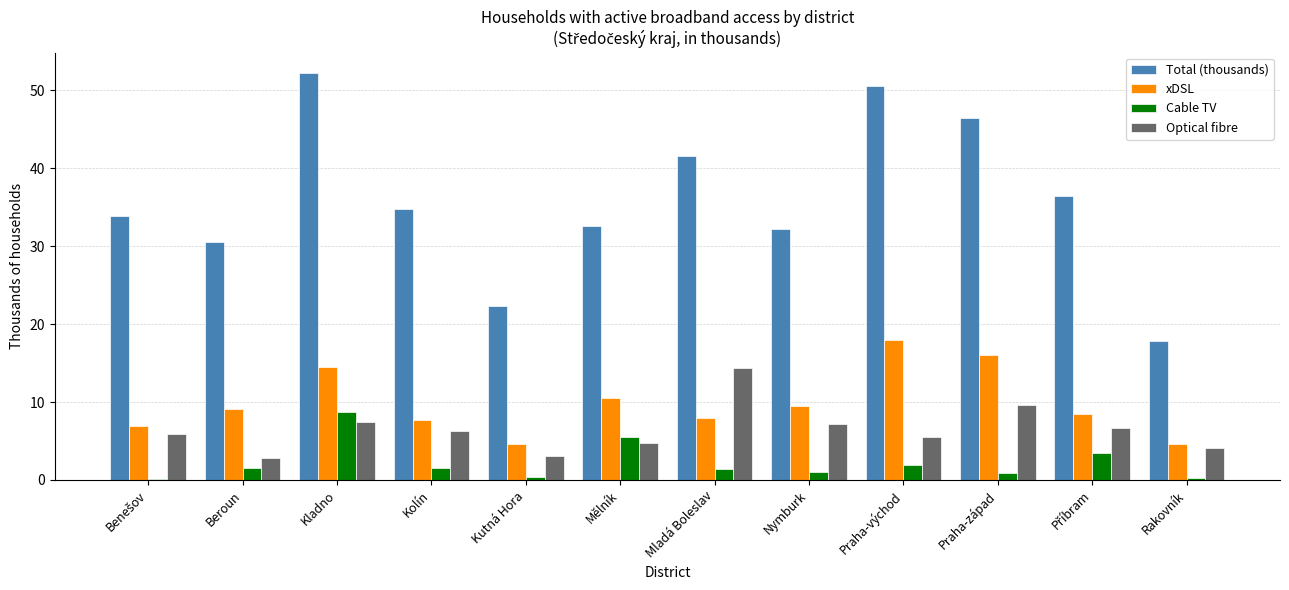

At which label does Total (thousands) reach its peak?

Kladno